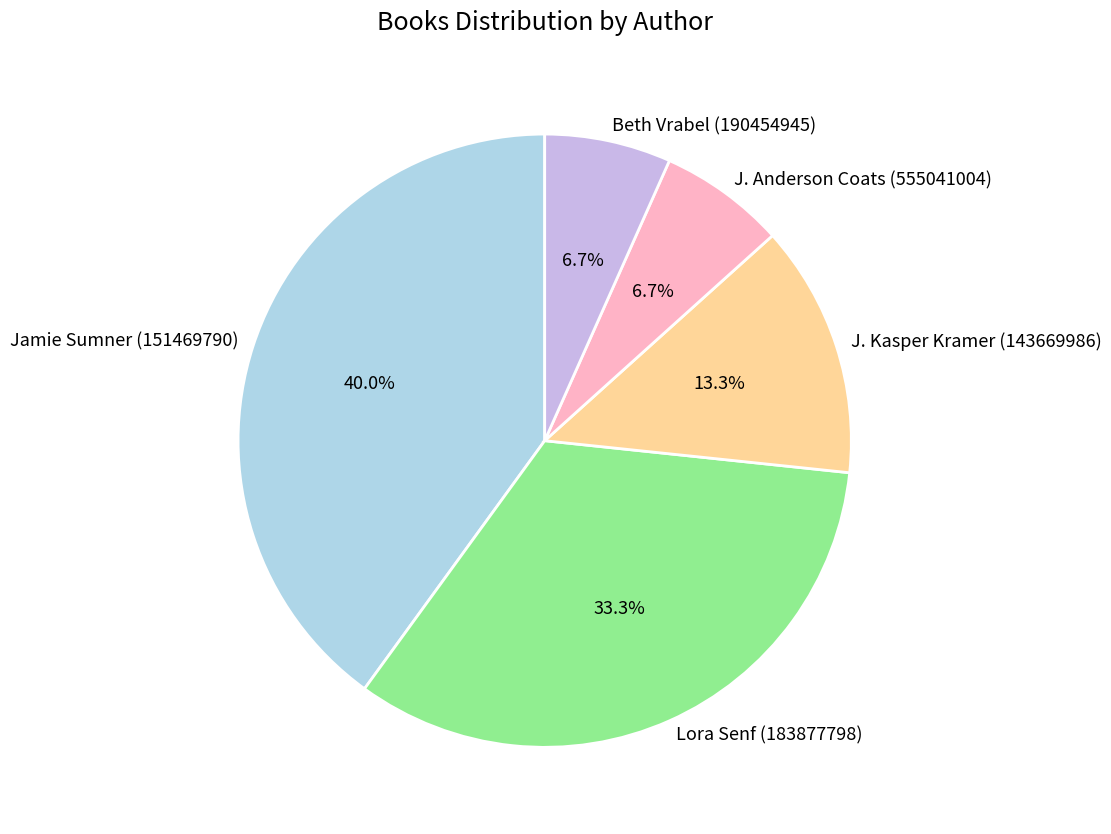

Which category has the biggest portion of the pie?

Jamie Sumner (151469790)